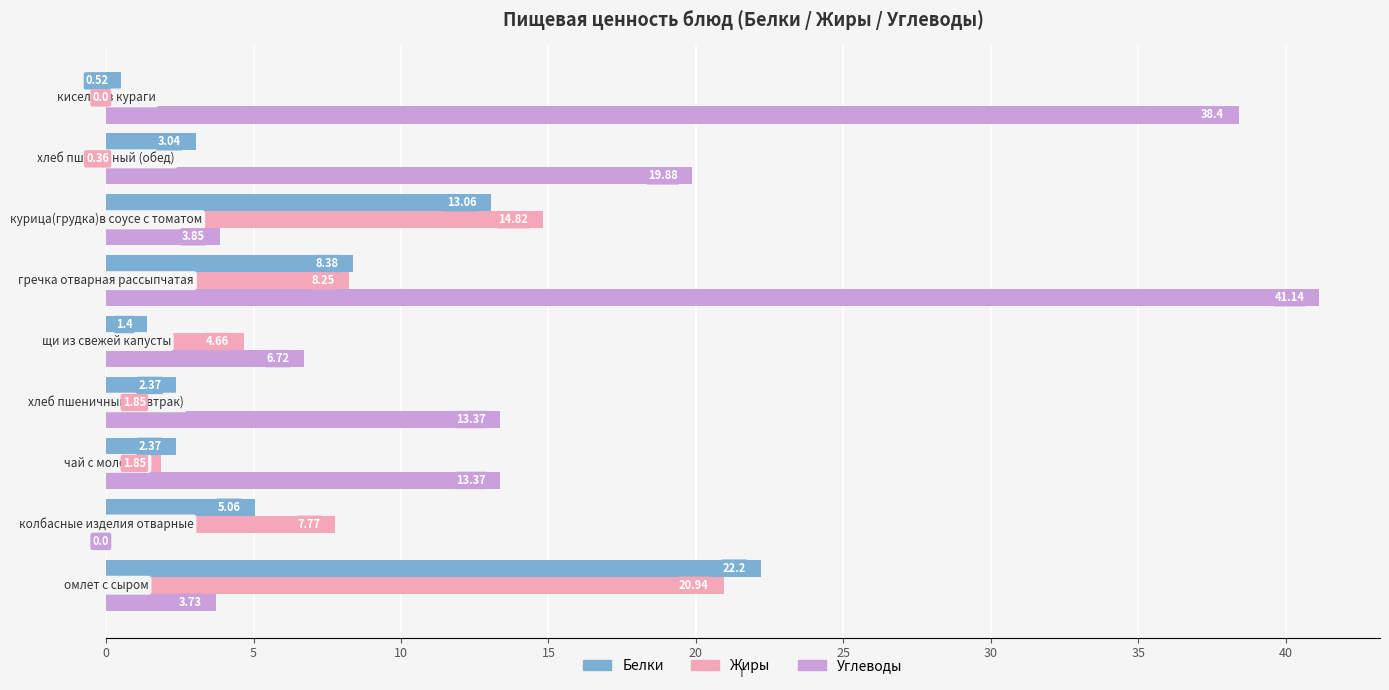

What is the sum of all Жиры values?

60.5